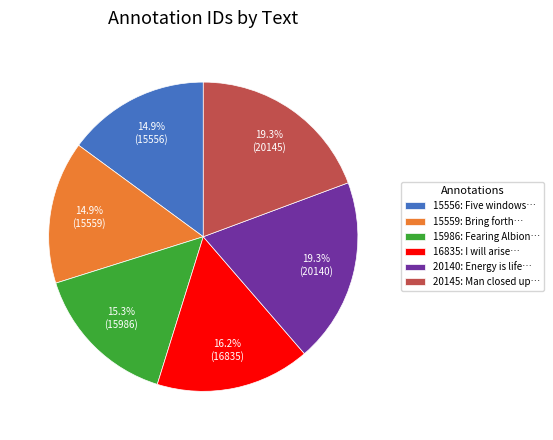

Does 15559: Bring forth… account for over 50% of the chart?

No